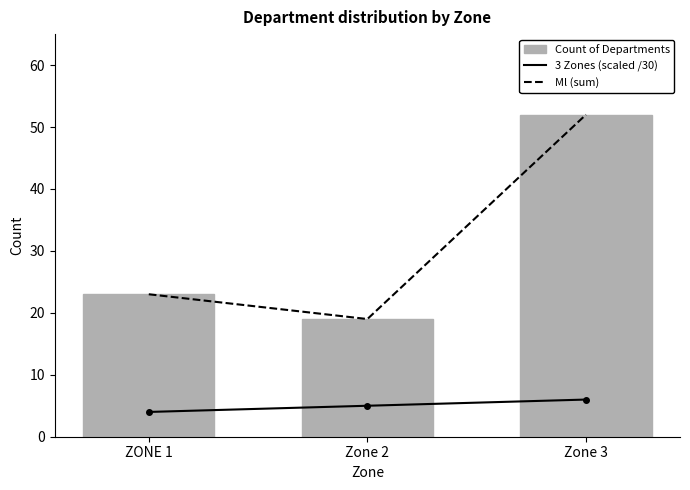

What is the minimum value for Count of Departments?

19